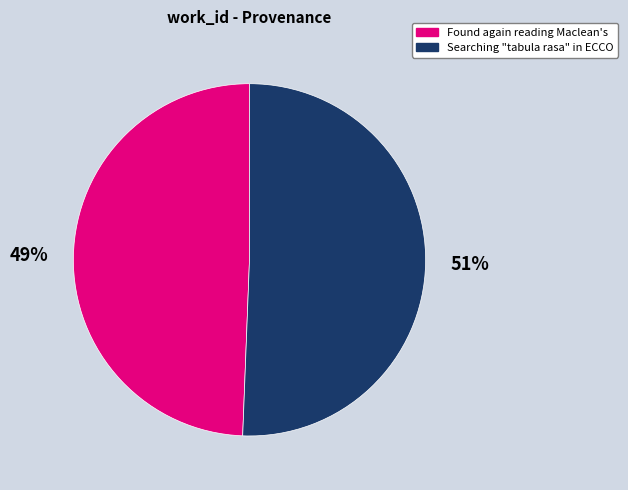

What is the ratio of the value at Found again reading Maclean's to the value at Searching "tabula rasa" in ECCO?

1.0